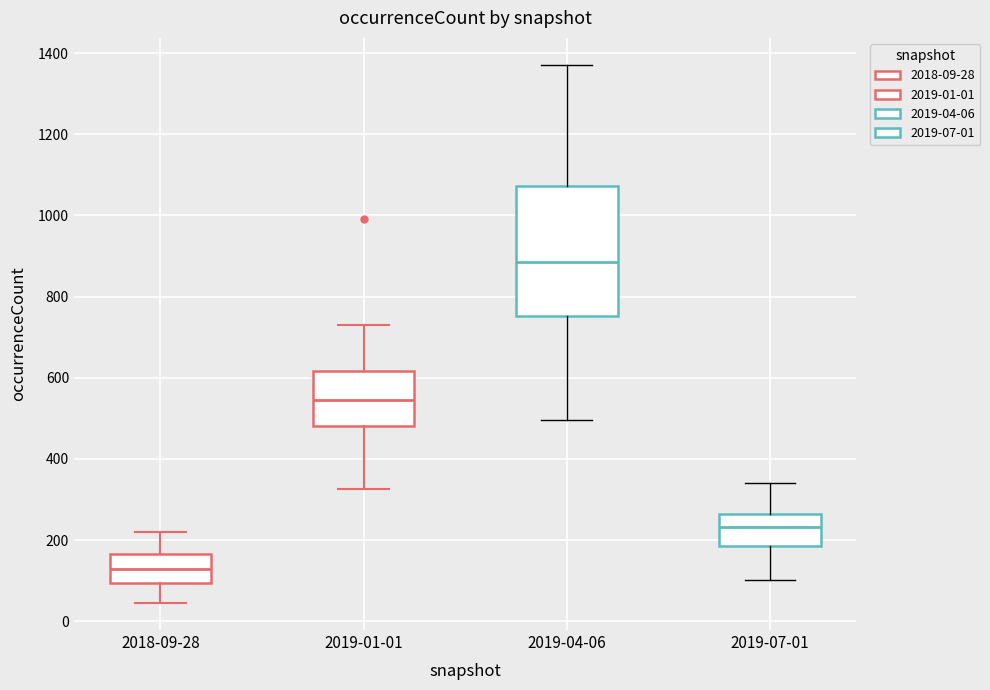

Which box has the lowest median line?

2018-09-28